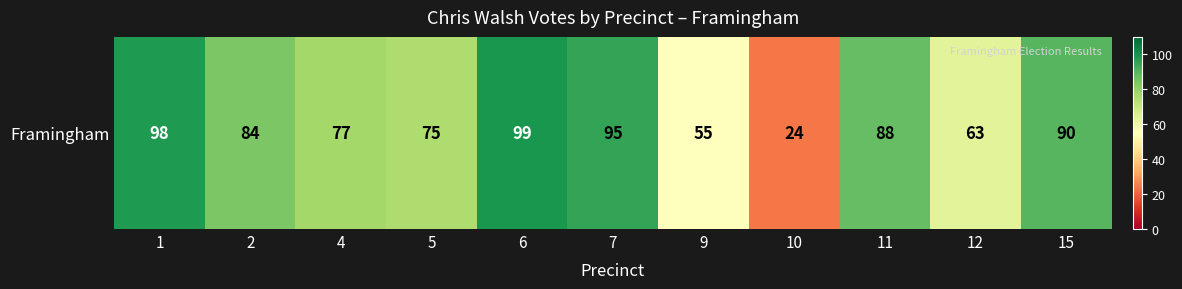

Which has a higher value, 11 or 4?

11